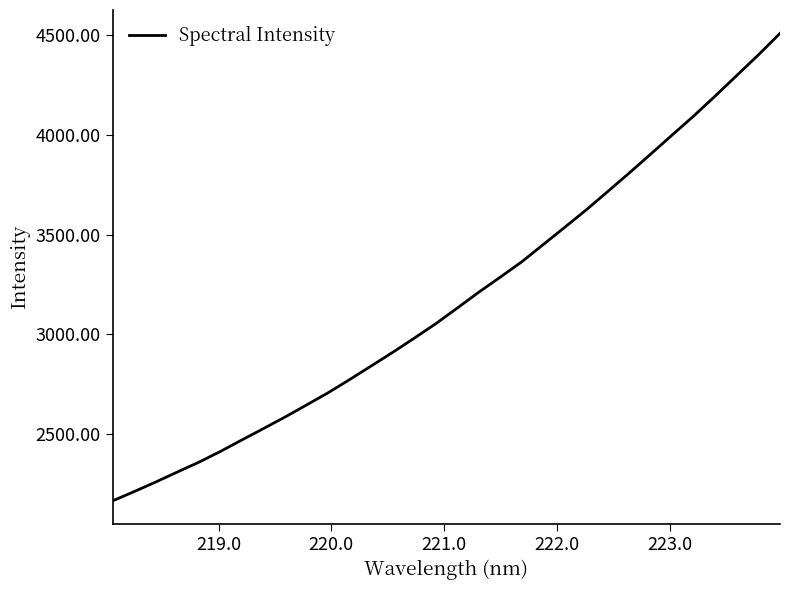

What is the smallest value displayed?

2163.8